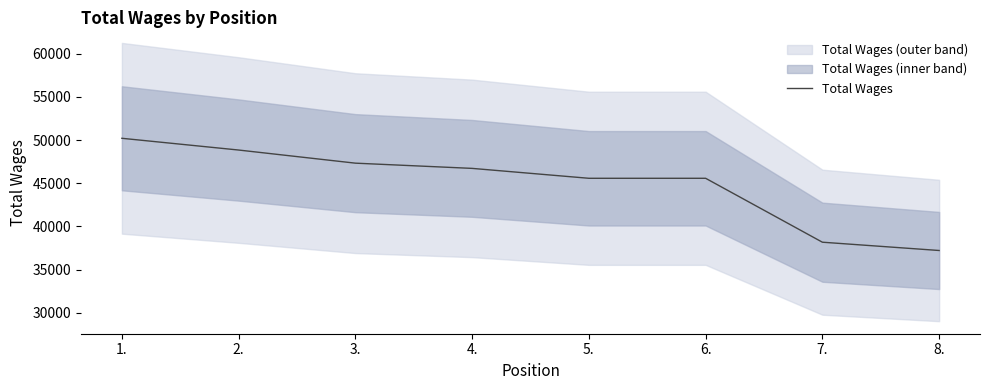

What is the change in value from 3. to 5.?

-1752